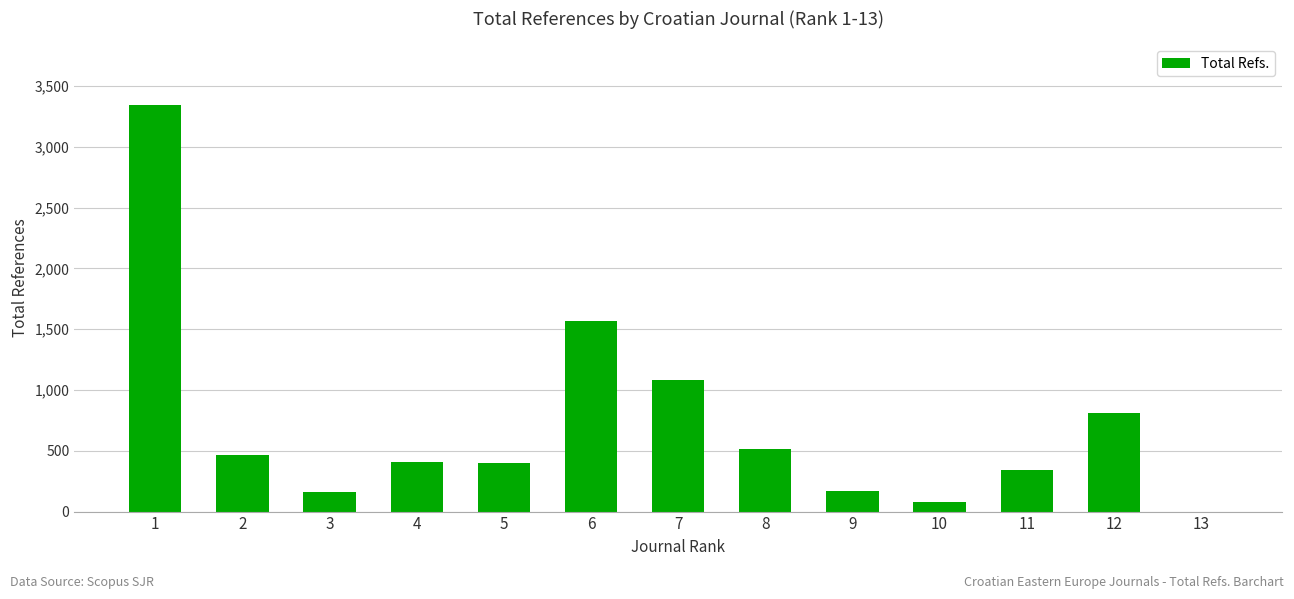

What is the sum of the values at 6 and 10?

1647